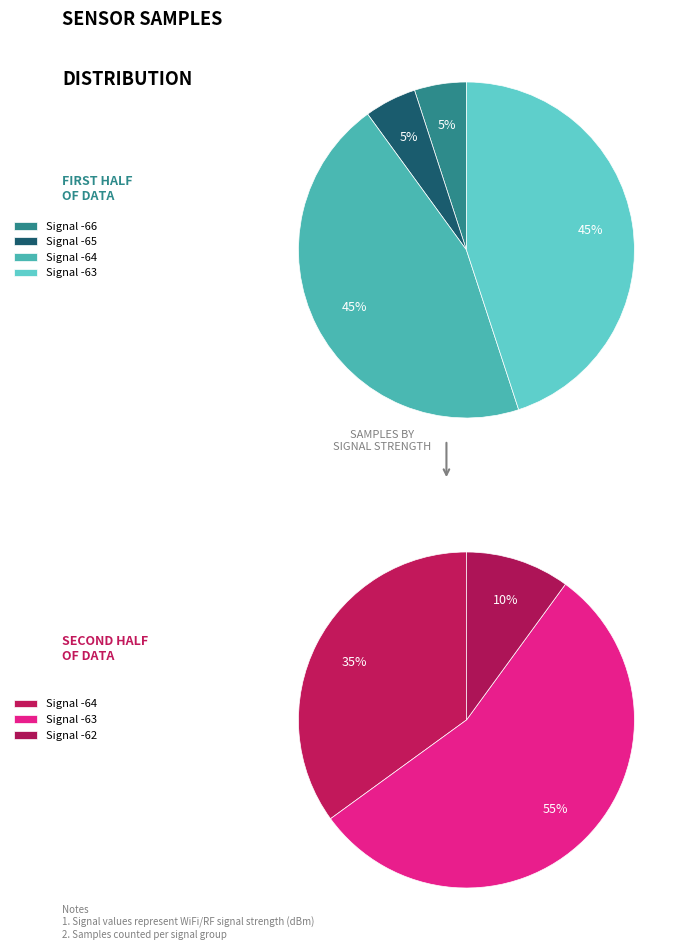

Does any single category account for the majority?

No